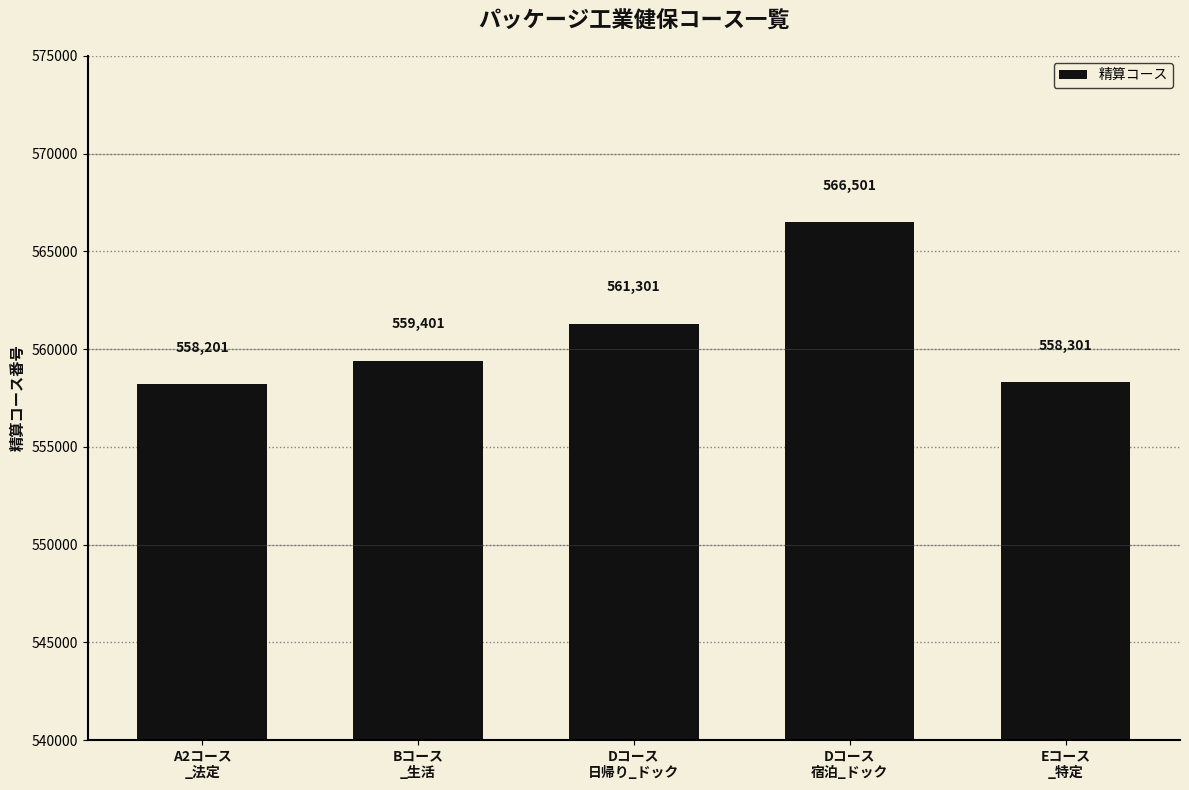

Rank the categories by value from highest to lowest.

Dコース
宿泊_ドック, Dコース
日帰り_ドック, Bコース
_生活, Eコース
_特定, A2コース
_法定